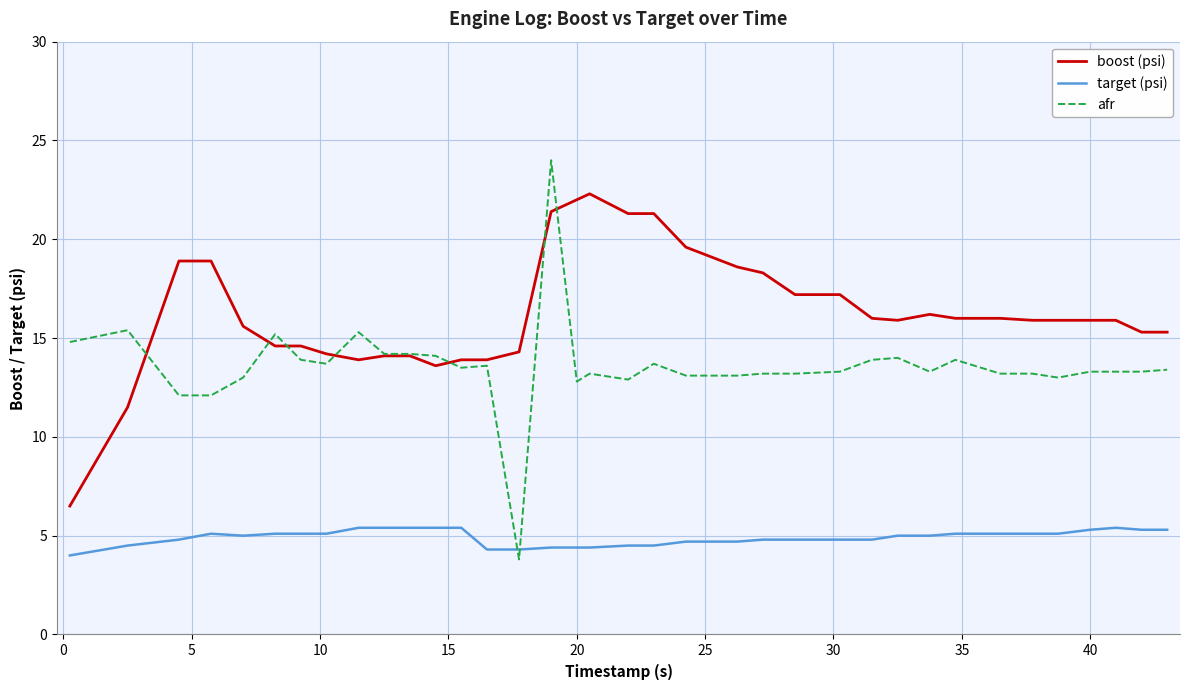

What are all the series names shown in the legend?

boost (psi), target (psi), afr